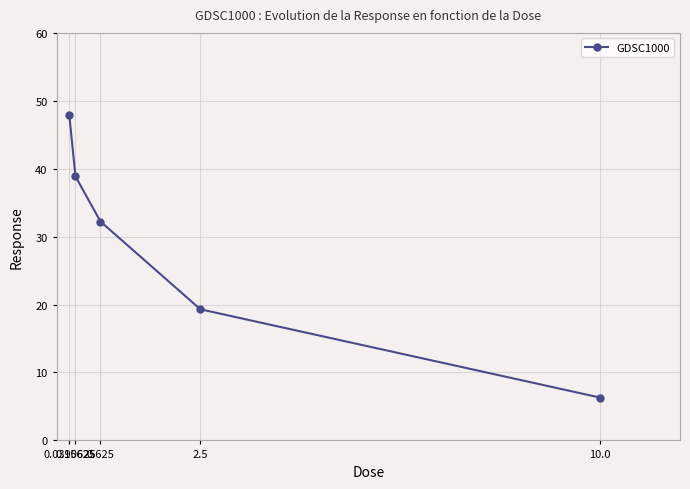

Where is the data nearest to the value 27?

0.625